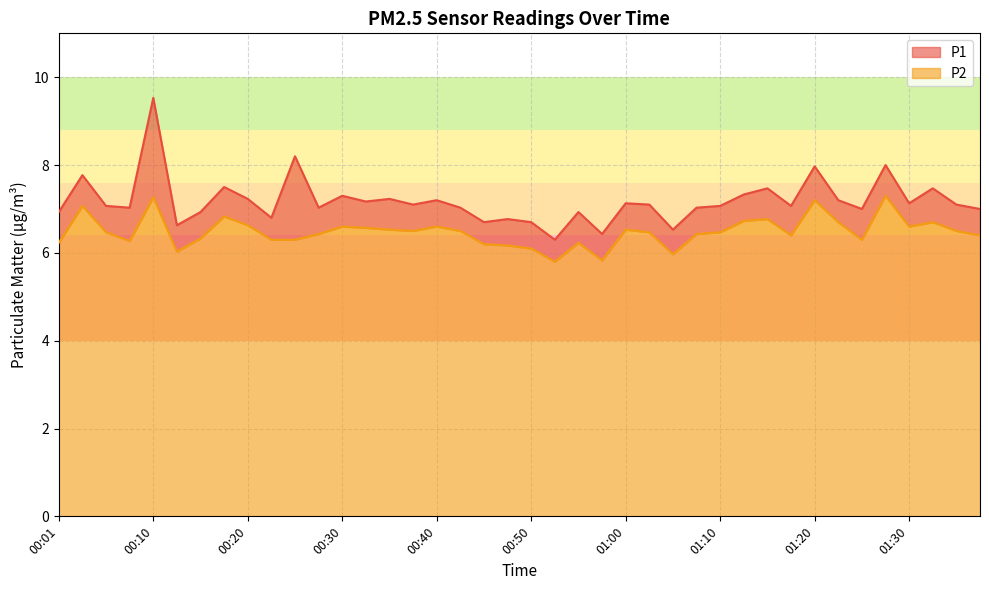

Which has a higher value, 00:03 or 00:08?

00:03